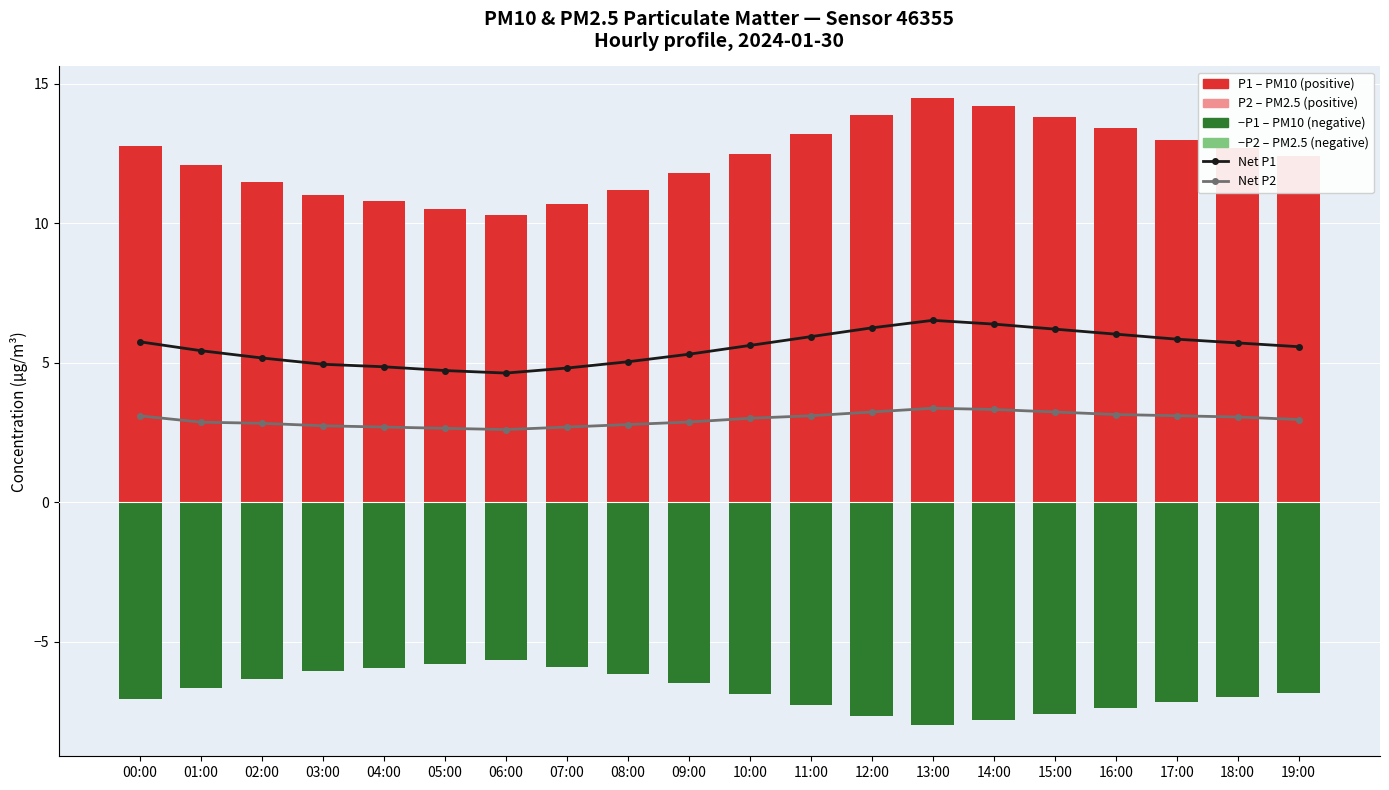

Is it true that Net P1 equals 6.4 at 14:00?

True